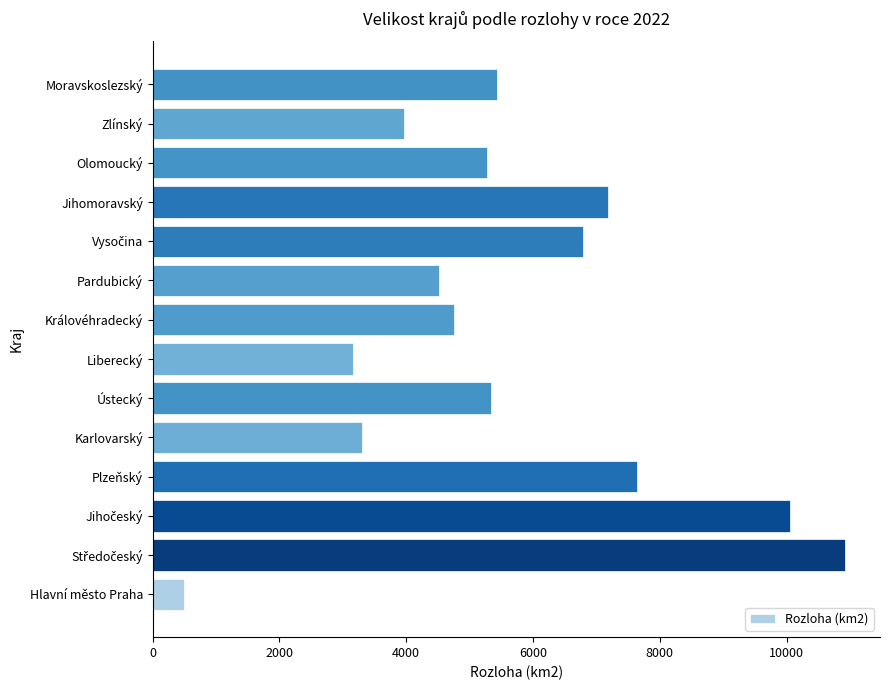

True or false: the data shows 1712.3 at Olomoucký.

False